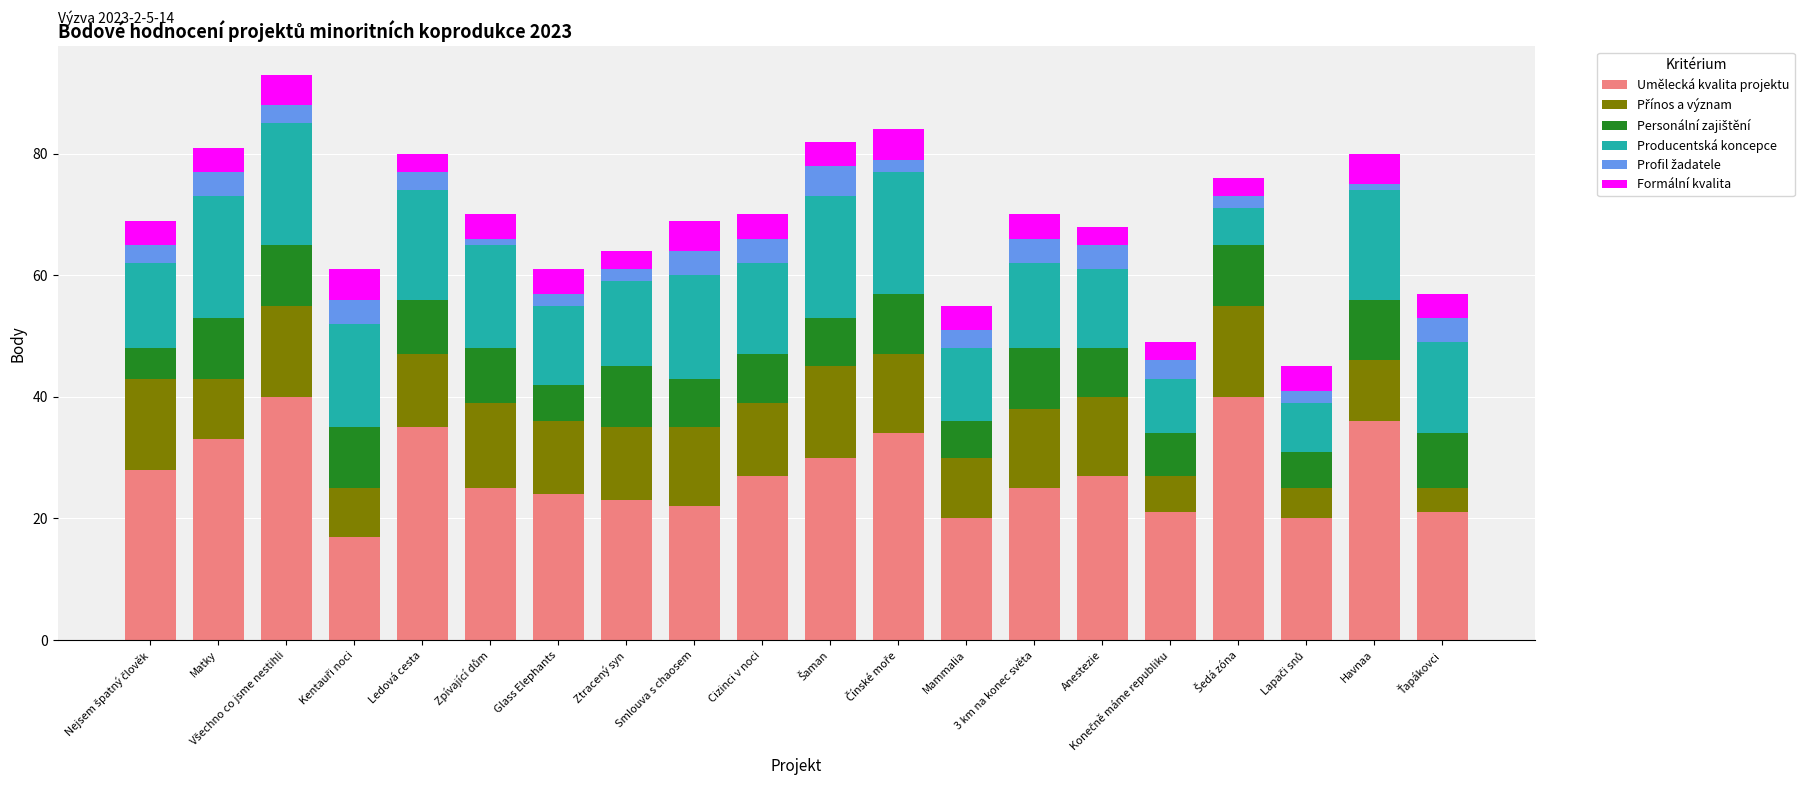

What is the maximum value for Umělecká kvalita projektu?

40